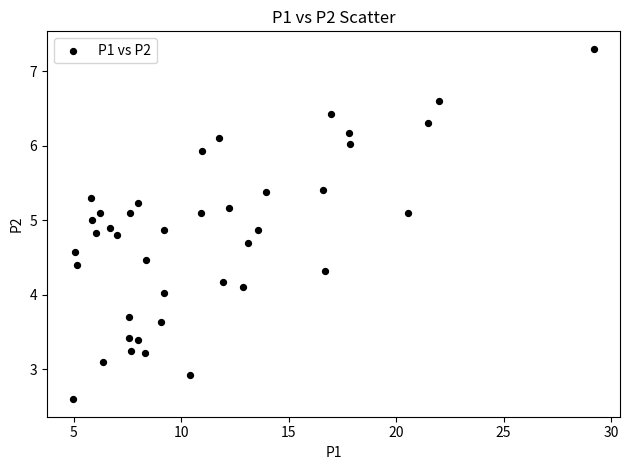

What is the range of Y values (max minus min)?

4.7